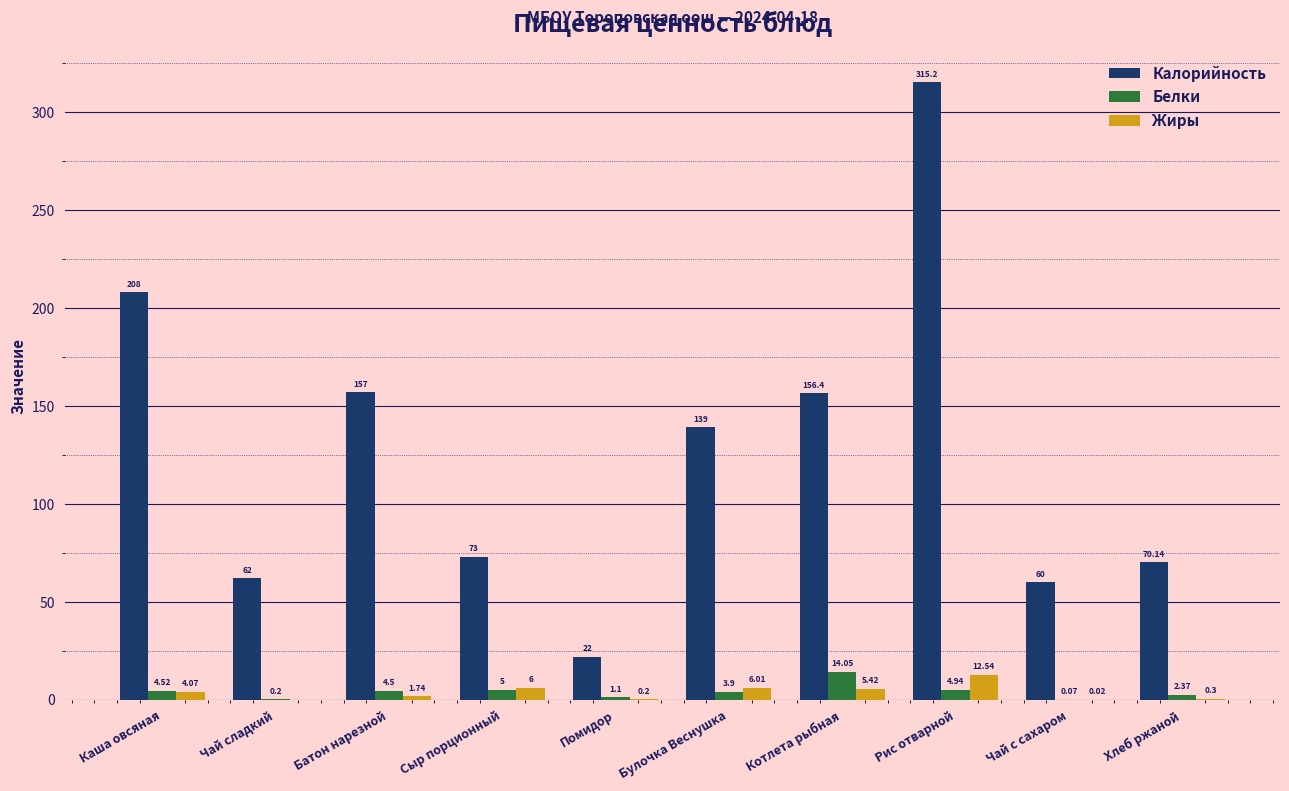

Between Рис отварной and Хлеб ржаной, which series saw the biggest shift?

Калорийность